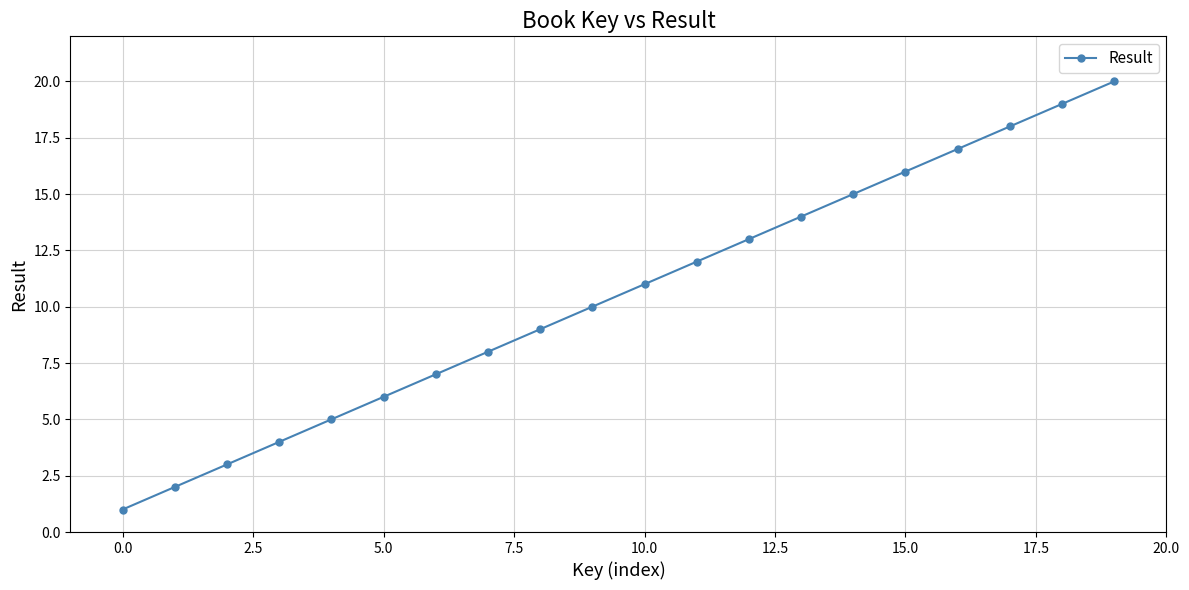

True or false: there are more than 2 points higher than both neighbors.

False